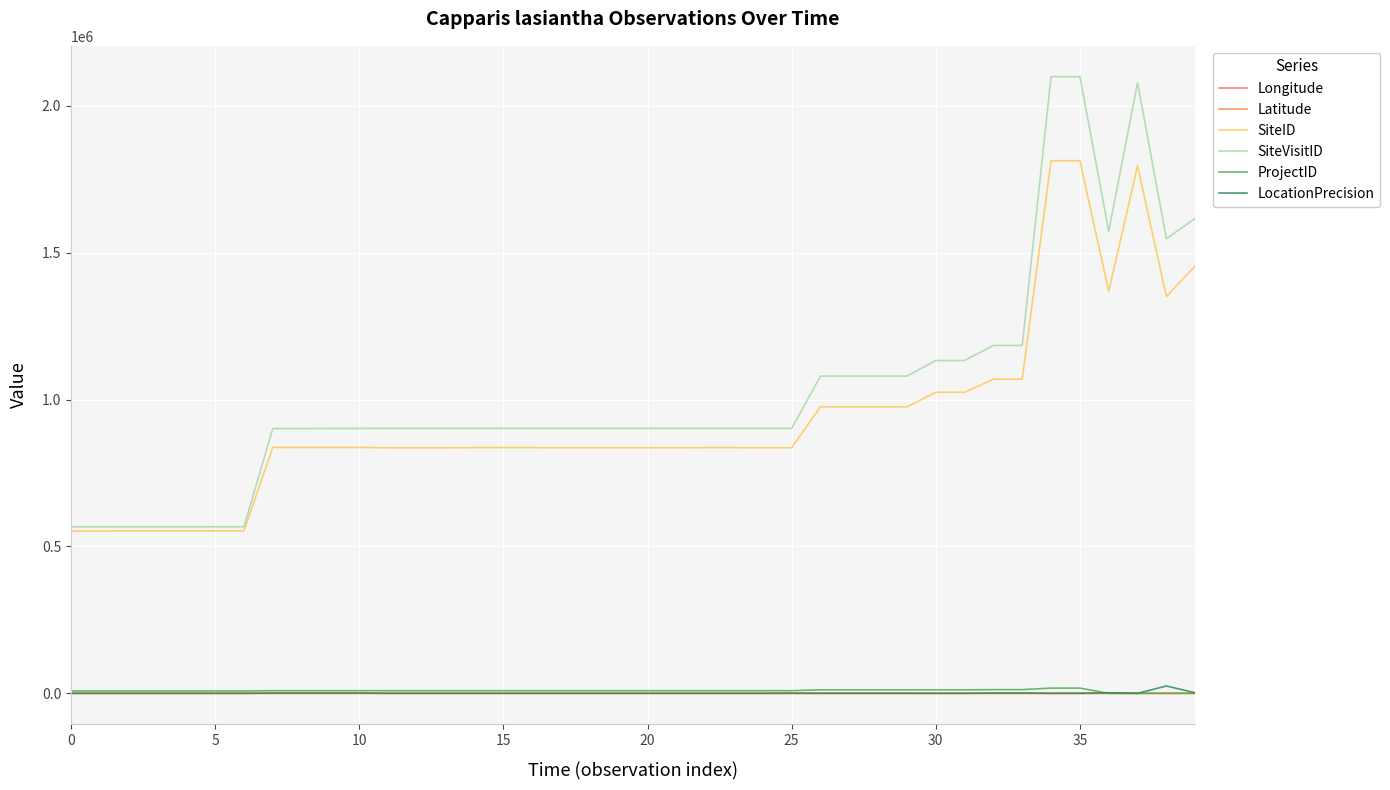

What is the highest value of the SiteID series?

1813399.0